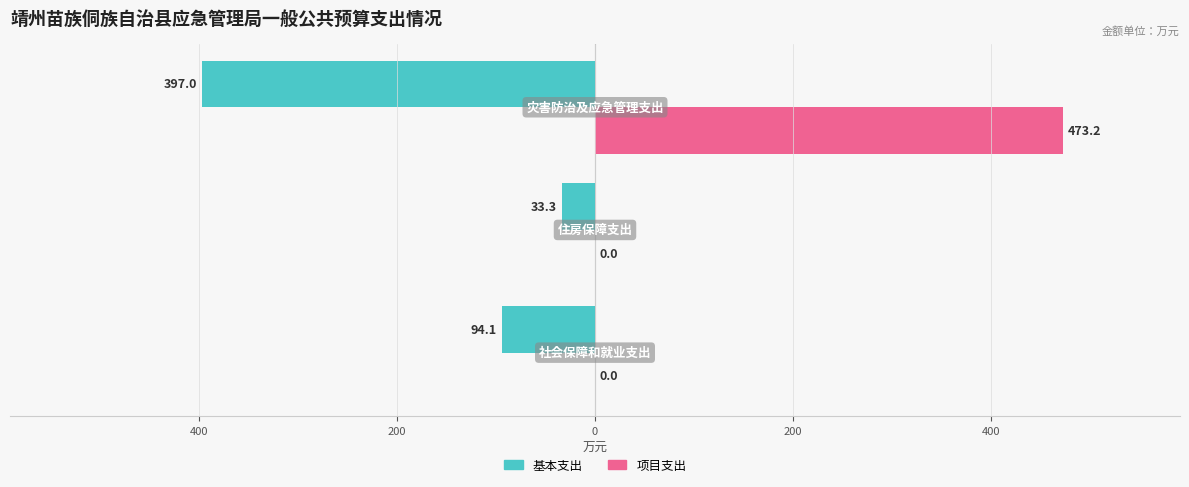

What are all the series names shown in the legend?

基本支出, 项目支出